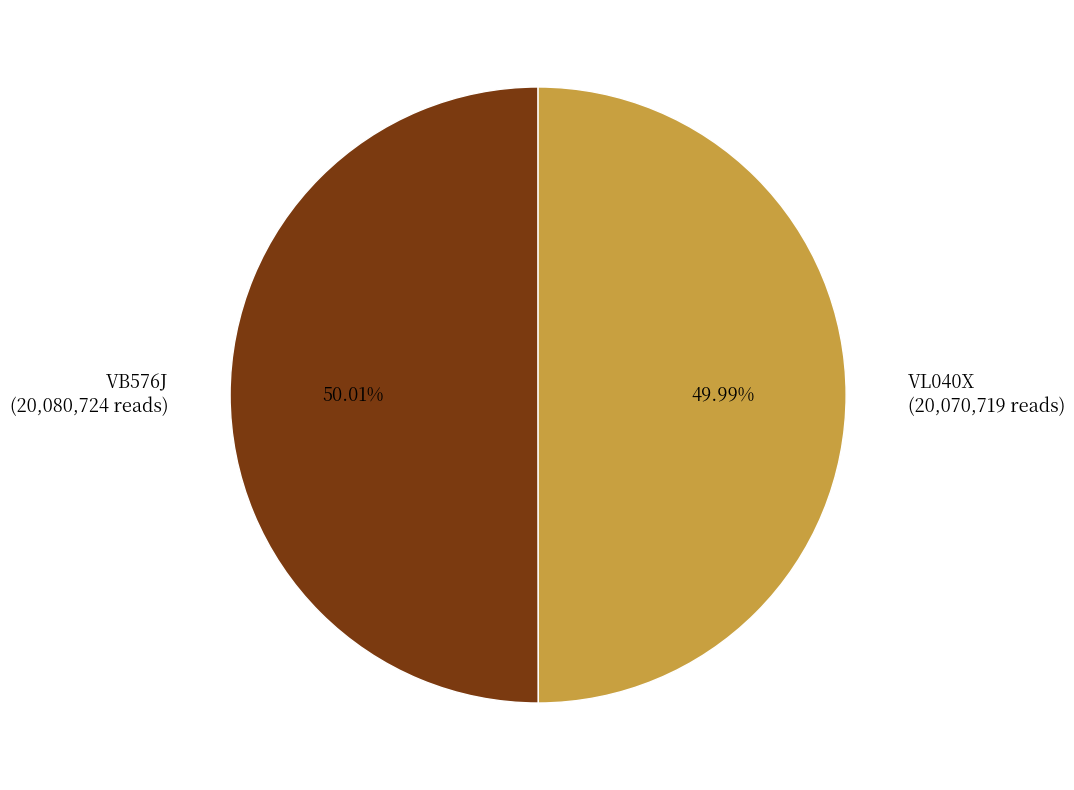

Combined, do VL040X and VB576J account for over 50%?

Yes